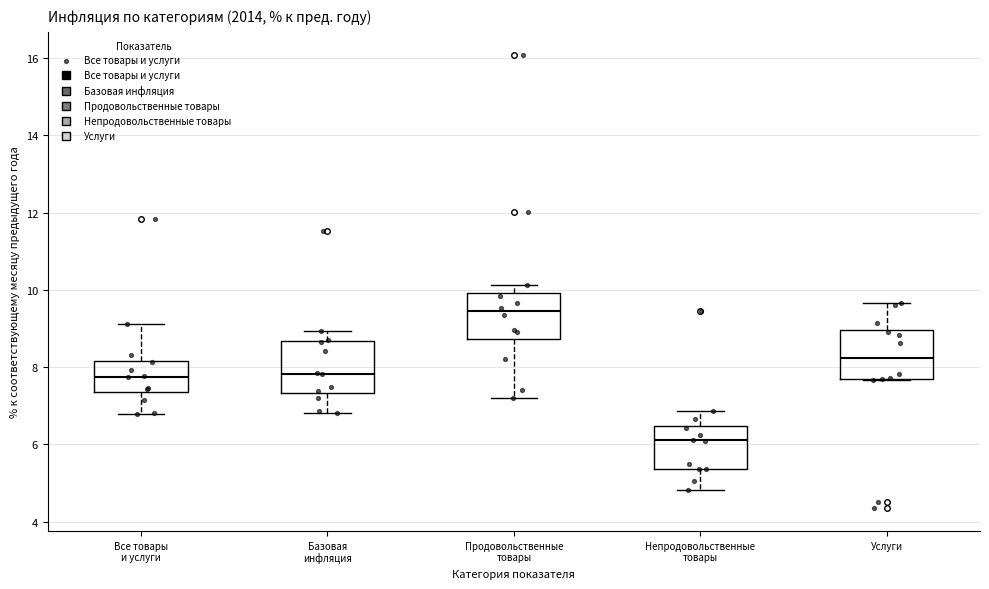

Reading left to right, transcribe this box plot: for each box, give where its median line is, the range the box spans, and where its two whiskers end, as read against the y-axis. The values are not printed on the chart, so give them approximately, as read against the axis.

Все товары и услуги: median 7.8, box 7.4 to 8.2, whiskers 6.8 to 9.2
Базовая инфляция: median 7.8, box 7.4 to 8.6, whiskers 6.8 to 9.0
Продовольственные товары: median 9.4, box 8.8 to 10.0, whiskers 7.2 to 10.2
Непродовольственные товары: median 6.2, box 5.4 to 6.4, whiskers 4.8 to 6.8
Услуги: median 8.2, box 7.6 to 9.0, whiskers 7.6 to 9.6